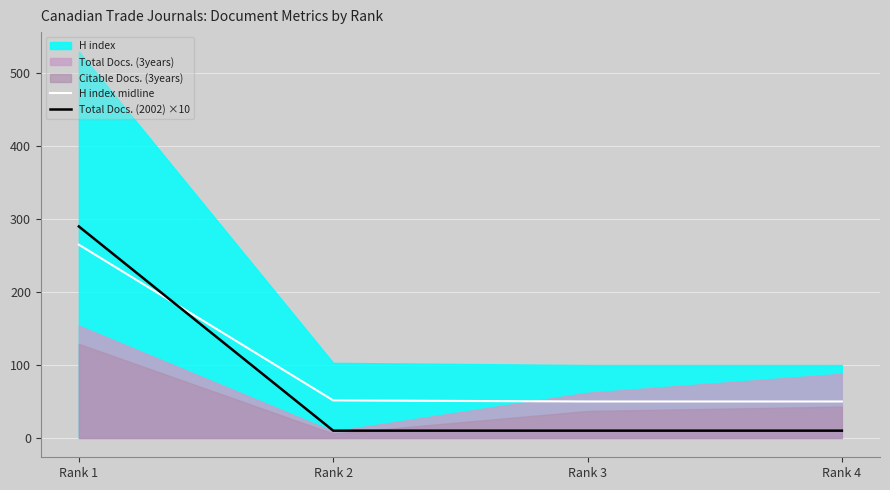

What is the value of the Total Docs. (2002) ×10 point at the 1st from the left?

290.0